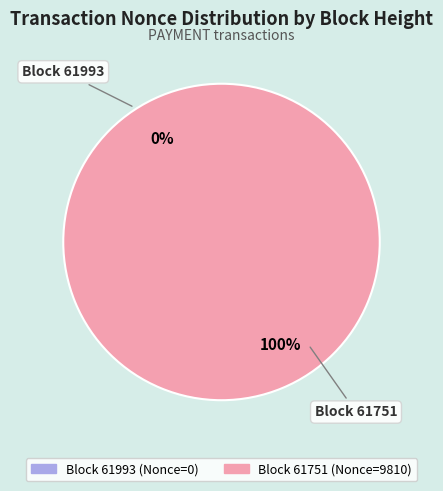

Is 61751 the majority of the pie?

Yes